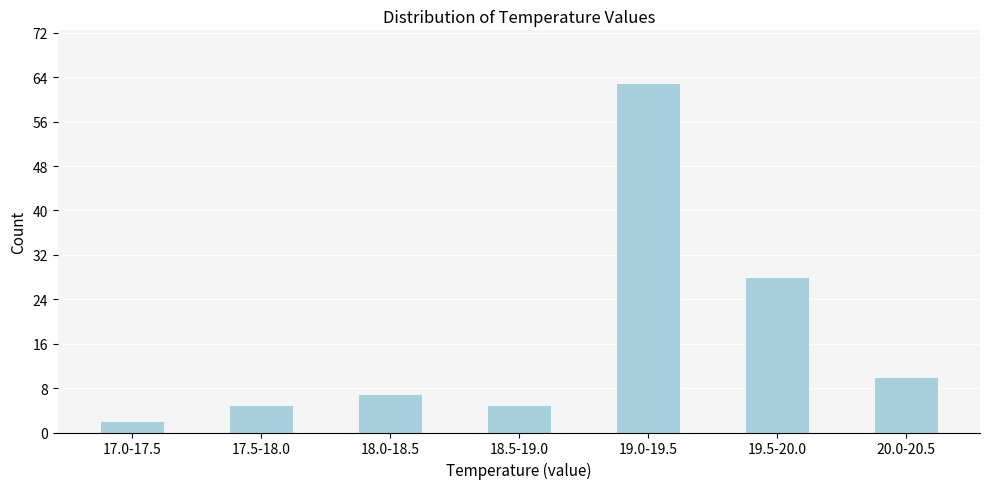

Reading left to right, what are all the values shown in this chart?

2	5	7	5	63	28	10